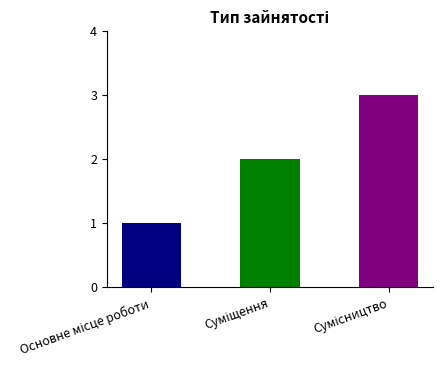

What is the maximum value shown in the chart?

3